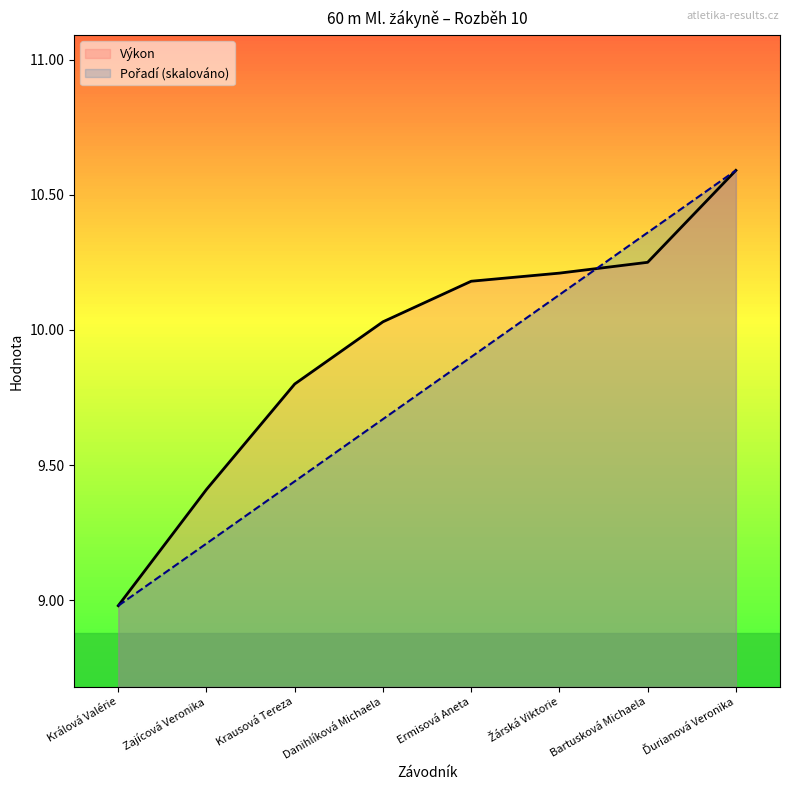

Reading right to left, what are all the values shown in this chart?

Pořadí: Ďurianová Veronika=10.6	Bartusková Michaela=10.4	Žárská Viktorie=10.1	Ermisová Aneta=9.9	Danihlíková Michaela=9.7	Krausová Tereza=9.4	Zajícová Veronika=9.2	Králová Valérie=9.0
Výkon: Ďurianová Veronika=10.6	Bartusková Michaela=10.2	Žárská Viktorie=10.2	Ermisová Aneta=10.2	Danihlíková Michaela=10.0	Krausová Tereza=9.8	Zajícová Veronika=9.4	Králová Valérie=9.0